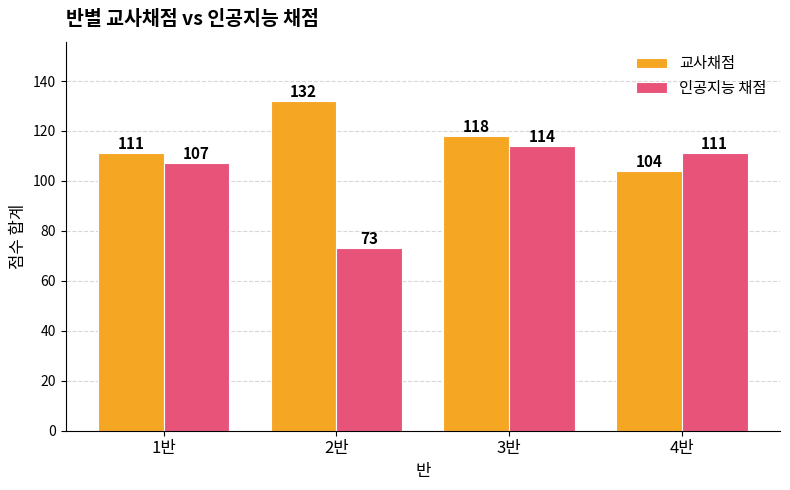

List the series in order of their overall mean, lowest first.

인공지능 채점, 교사채점